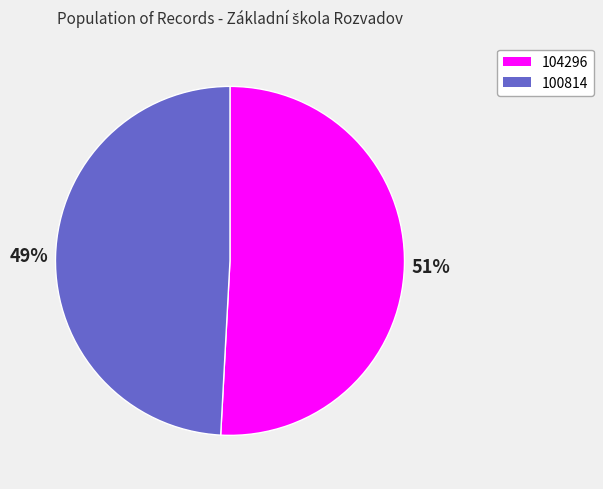

Is the sum of 104296 and 100814 greater than half?

Yes